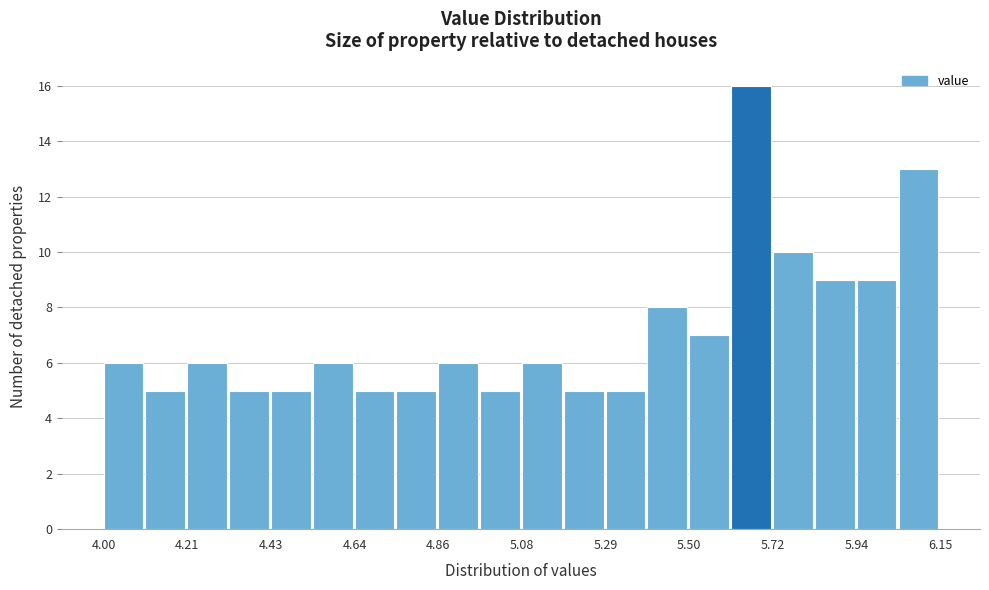

Around what value on the x-axis is the tallest bar? Give the approximate position of its centre, as read against the axis.

5.65